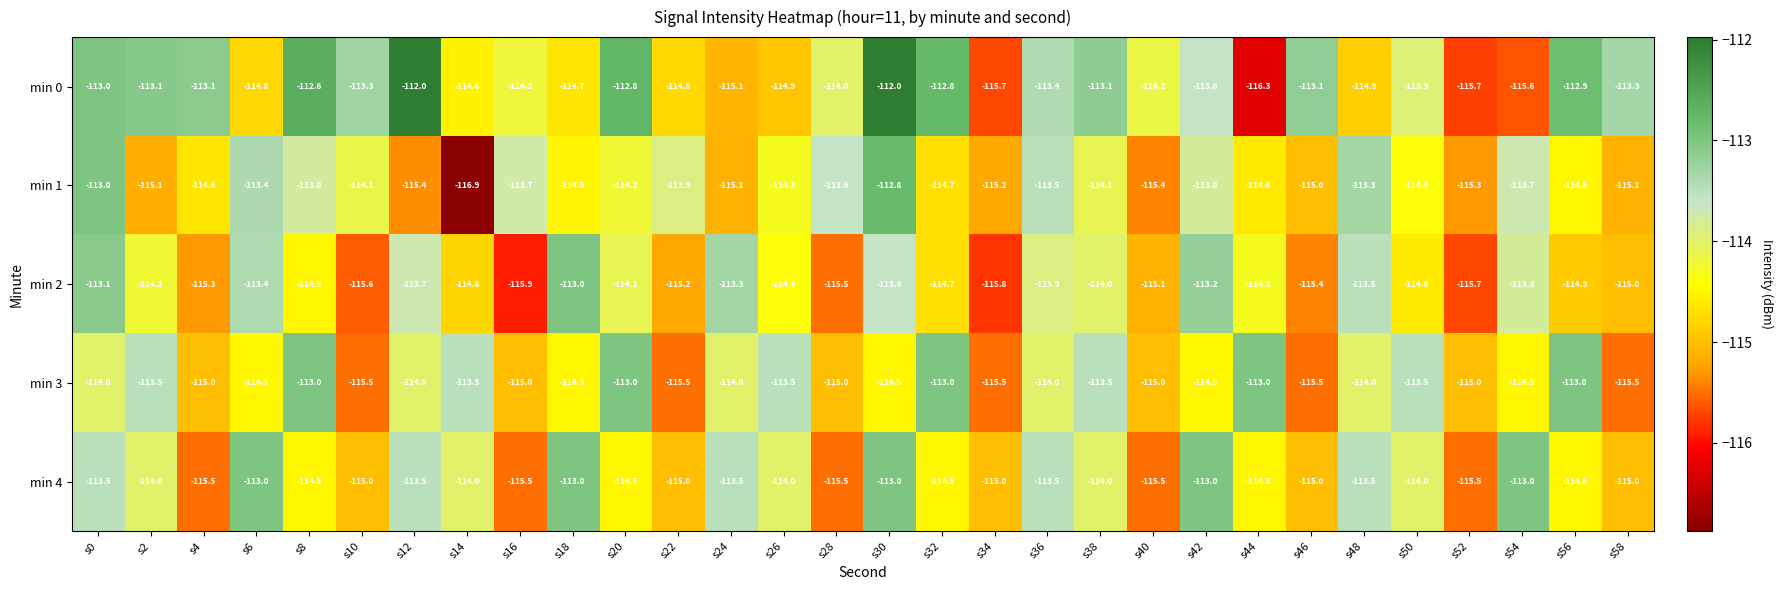

What is the smallest value displayed?

-116.9